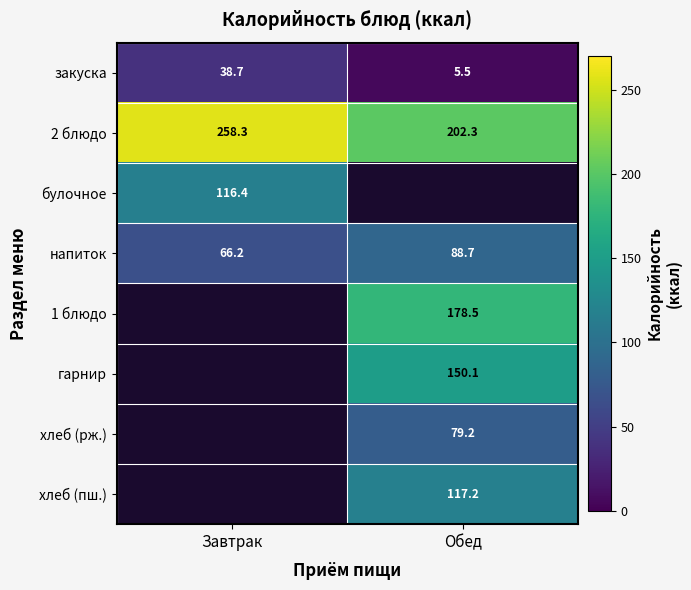

How many data points in закуска are above 38?

1